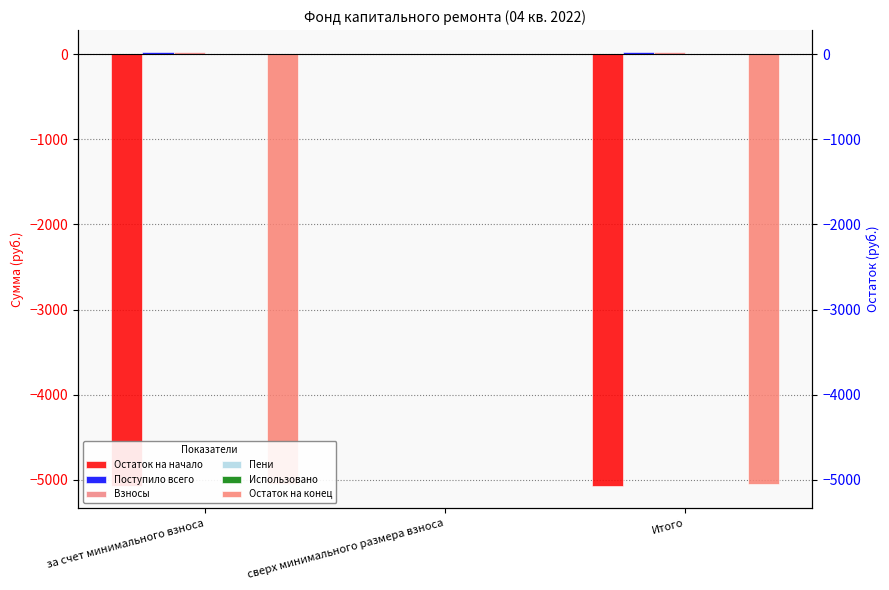

Reading right to left, list all the values displayed in this chart.

Остаток на начало: Итого=-5080.0	сверх минимального размера взноса=0.0	за счет минимального взноса=-5080.0
Поступило всего: Итого=28.6	сверх минимального размера взноса=0.0	за счет минимального взноса=28.6
Взносы: Итого=28.2	сверх минимального размера взноса=0.0	за счет минимального взноса=28.2
Пени: Итого=0.4	сверх минимального размера взноса=0.0	за счет минимального взноса=0.4
Использовано: Итого=0.0	сверх минимального размера взноса=0.0	за счет минимального взноса=0.0
Остаток на конец: Итого=-5051.4	сверх минимального размера взноса=0.0	за счет минимального взноса=-5051.4